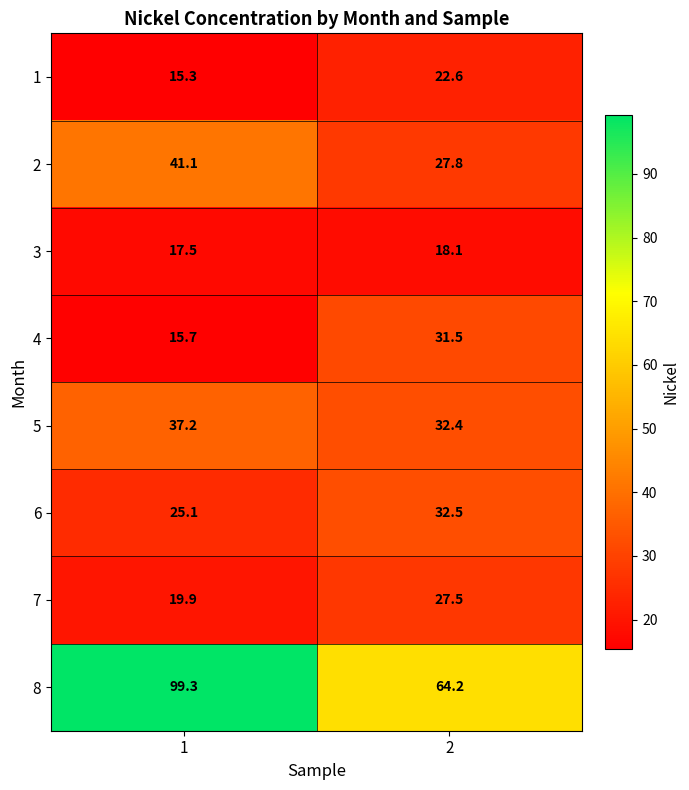

The value of 1 at 2 is 22.6. True or false?

True